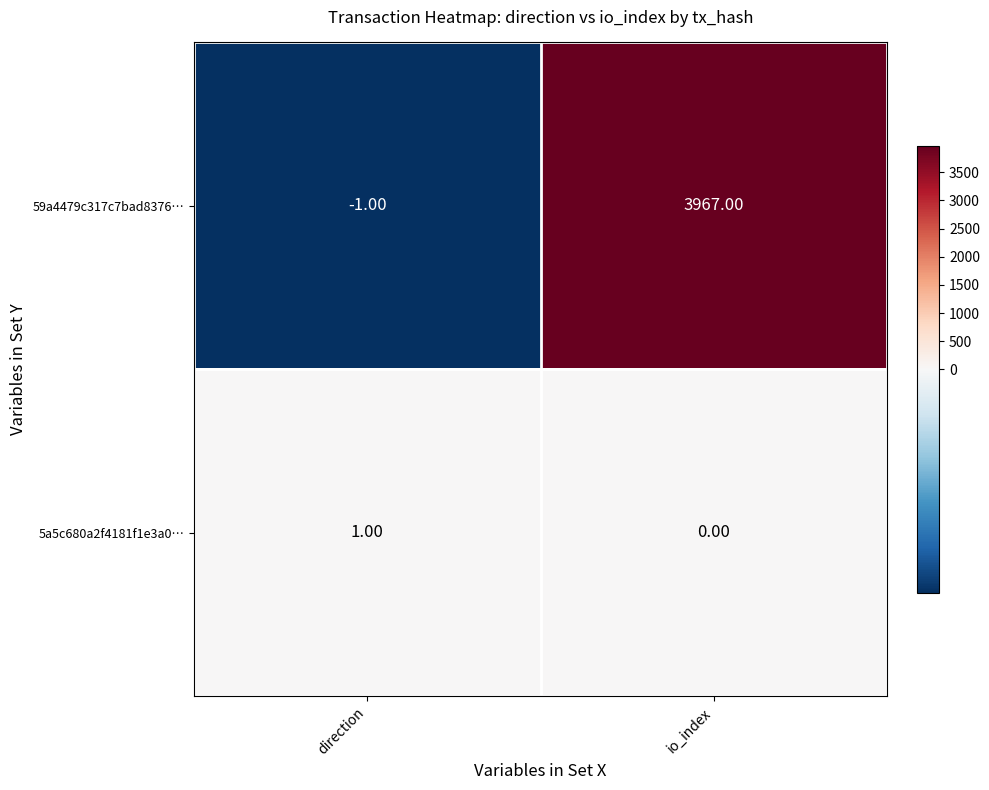

Rank the categories by 5a5c680a2f4181f1e3a0… value from lowest to highest.

io_index, direction